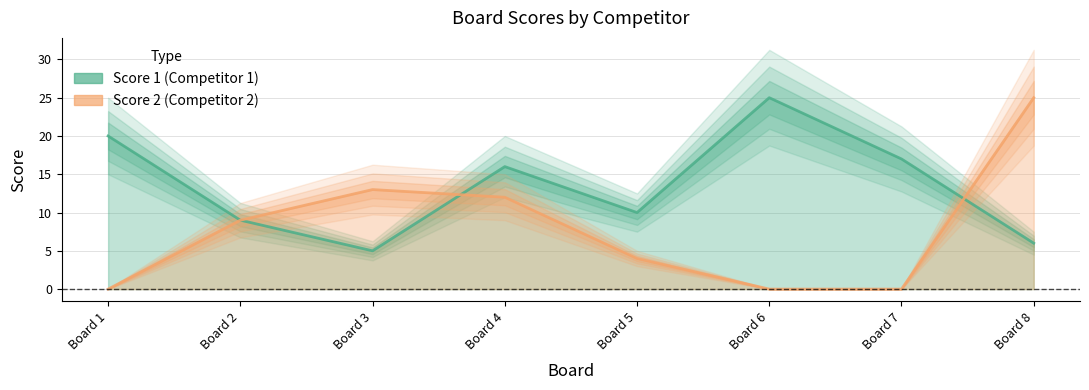

Reading right to left, what are all the values shown in this chart?

Score 1: 6	17	25	10	16	5	9	20
Score 2: 25	0	0	4	12	13	9	0